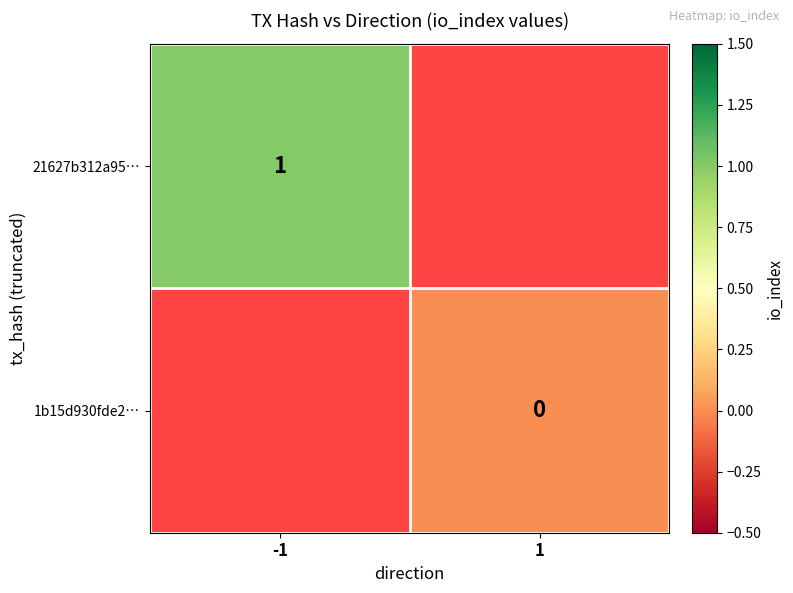

Which has a higher value, 1 or -1?

-1